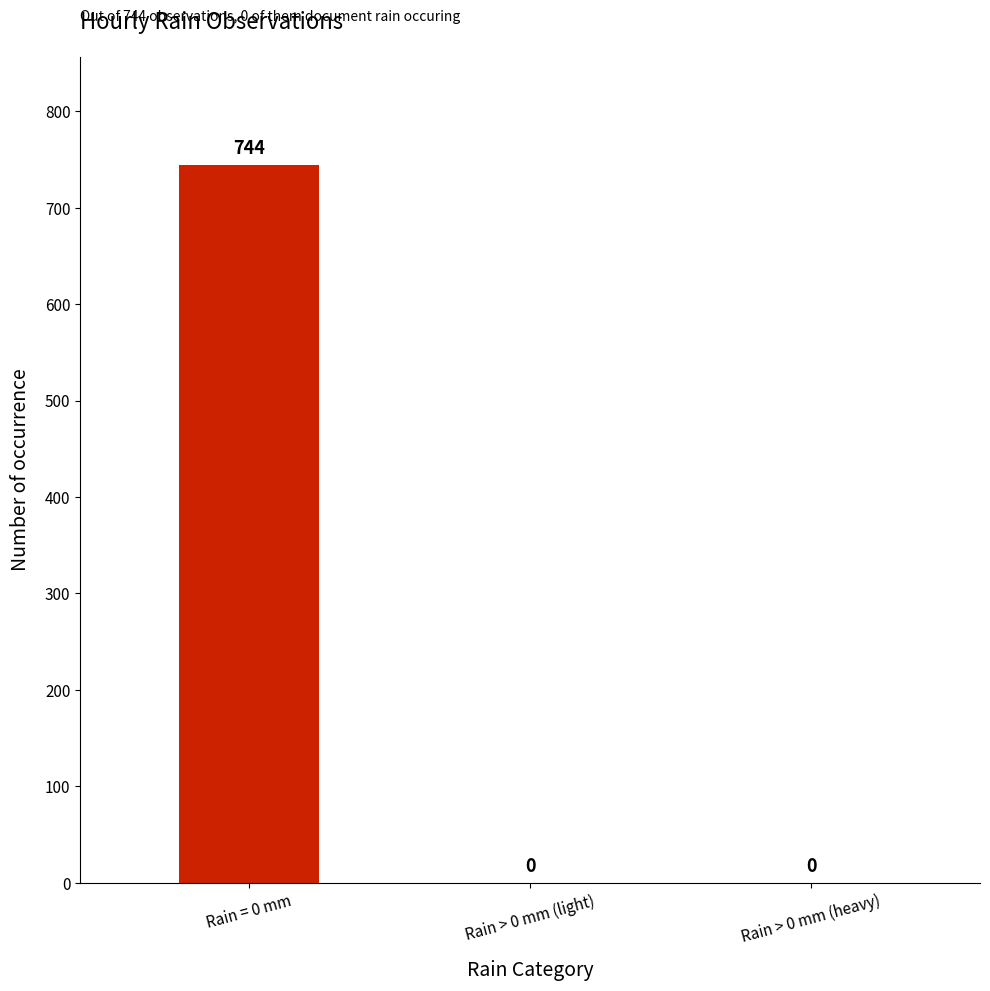

What is the sum of all values?

744